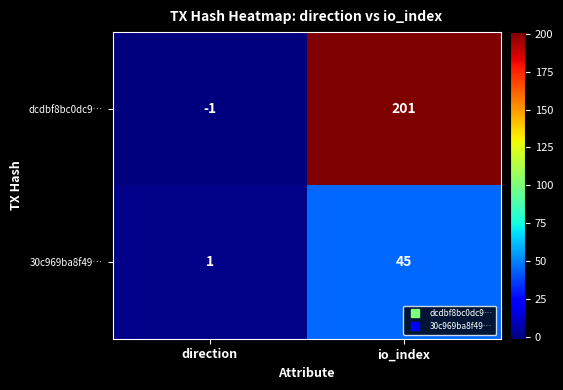

Count the number of categories in the chart.

2